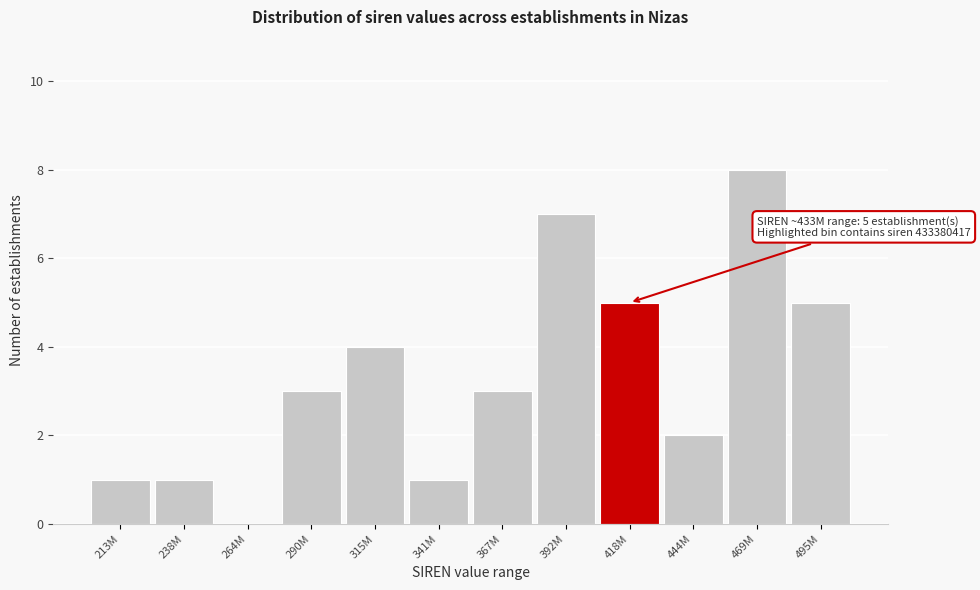

Reading left to right, list all the values displayed in this chart.

213M=1	238M=1	264M=0	290M=3	315M=4	341M=1	367M=3	392M=7	418M=5	444M=2	469M=8	495M=5